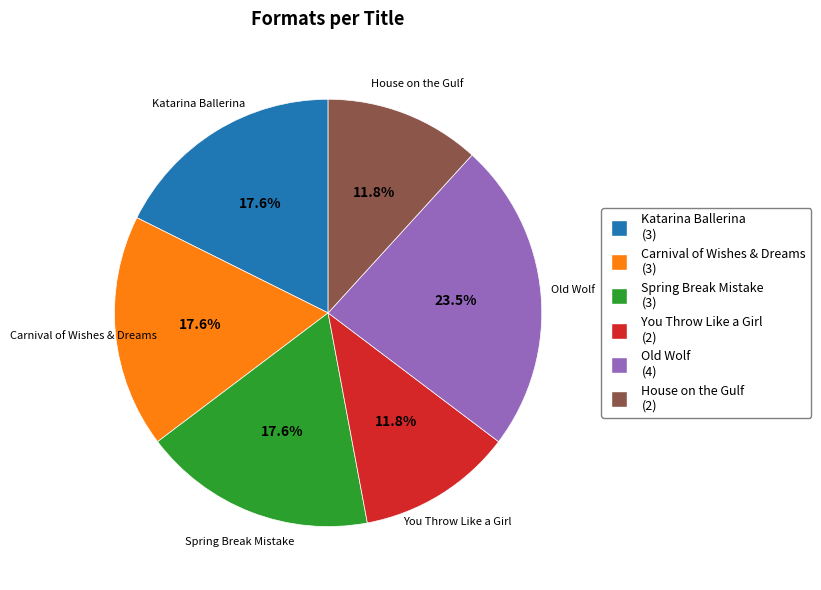

Which slice is the largest?

Old Wolf